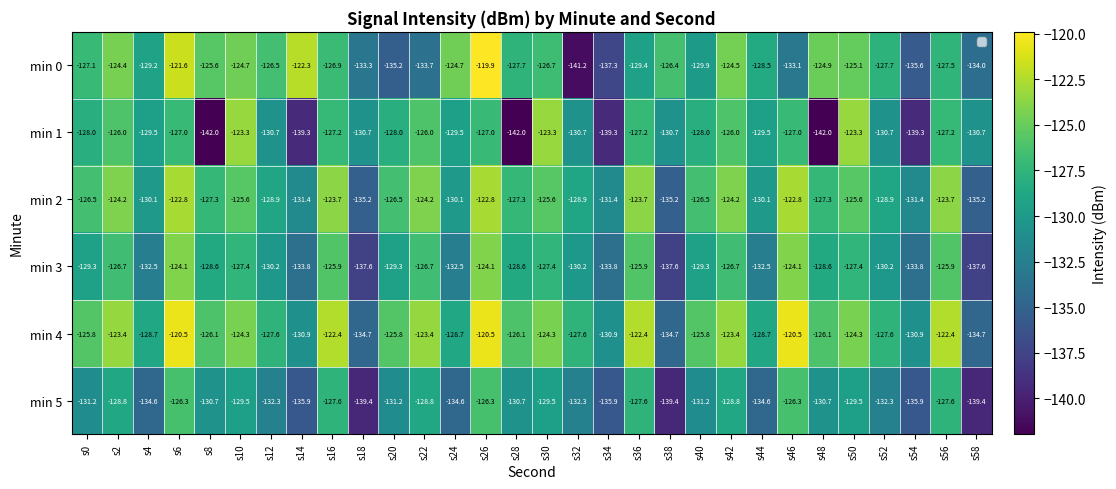

Which series has the largest range (max minus min)?

min 0